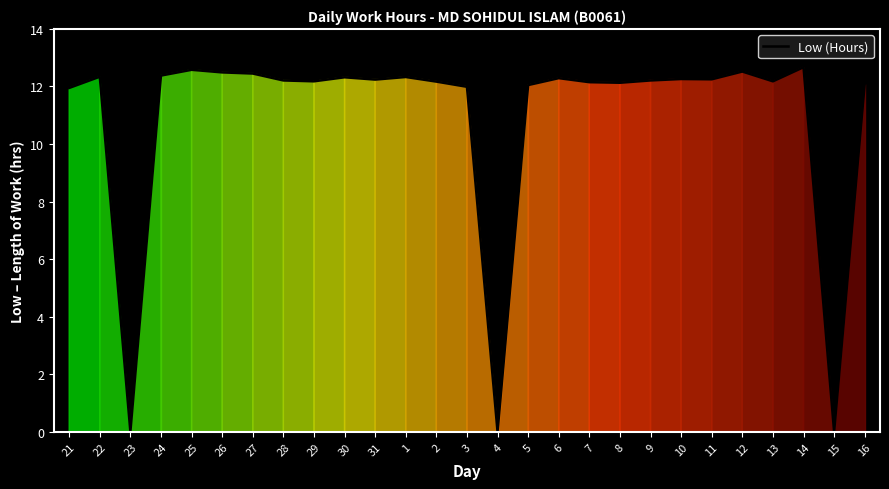

The chart shows a value of 12.2 at 9. True or false?

True